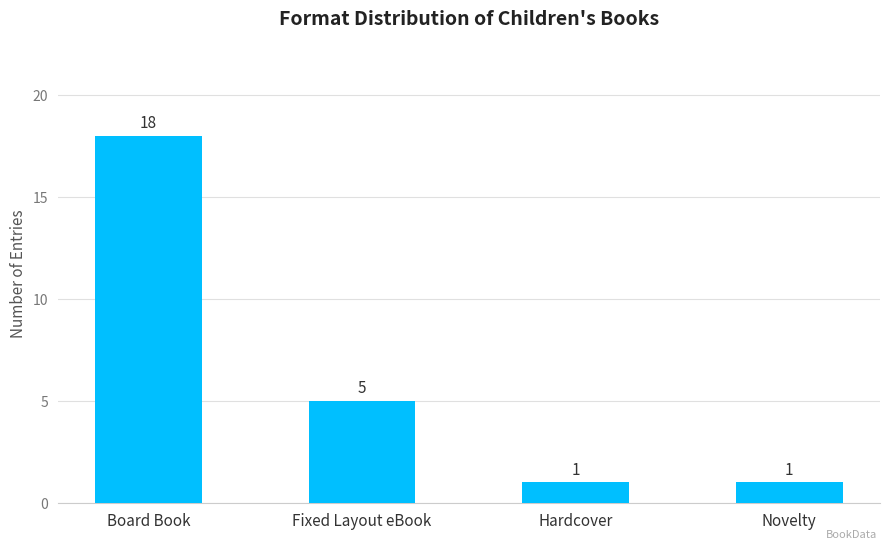

What is the label of the 1st bar from the right?

Novelty